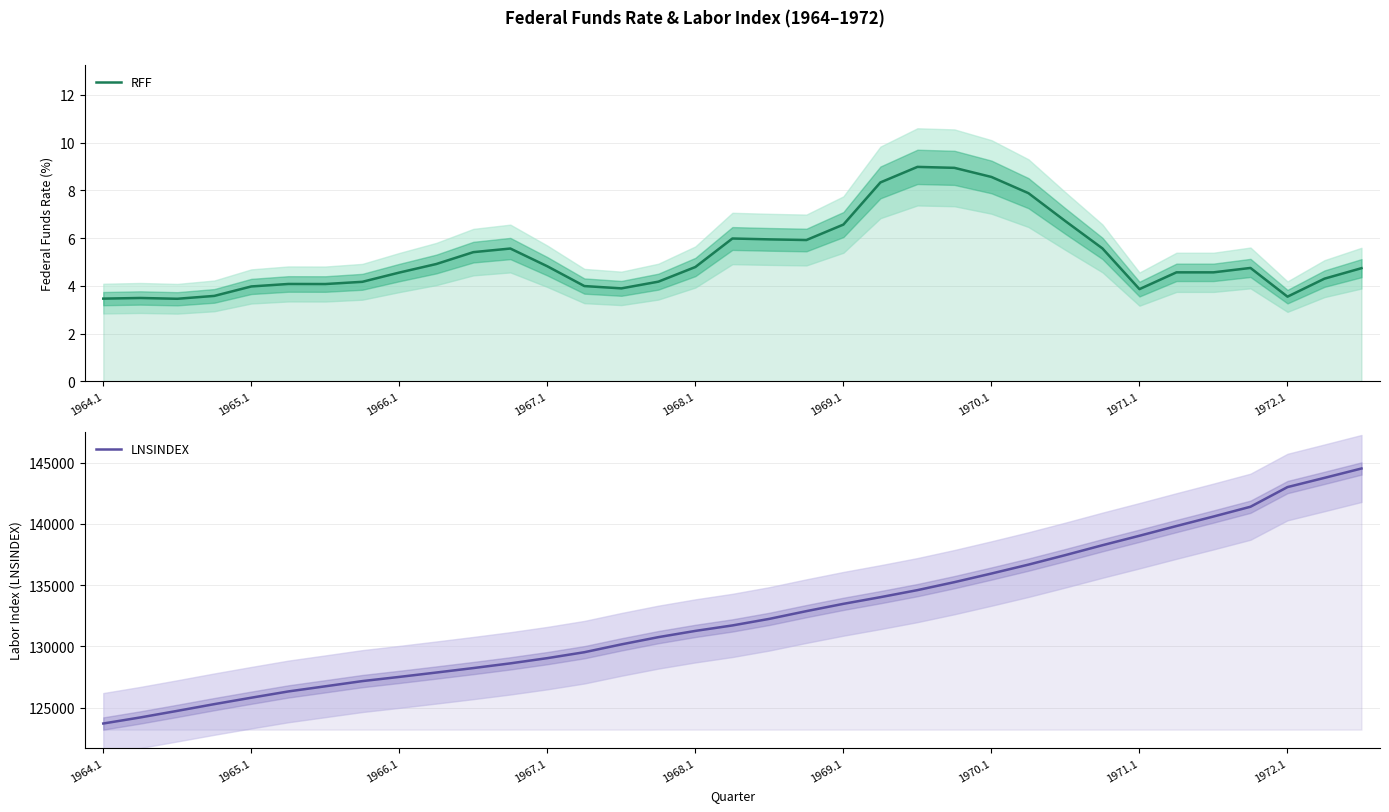

Reading left to right, extract all data points from this chart.

RFF: 3.5	3.5	3.5	3.6	4.0	4.1	4.1	4.2	4.6	4.9	5.4	5.6	4.8	4.0	3.9	4.2	4.8	6.0	5.9	5.9	6.6	8.3	9.0	8.9	8.6	7.9	6.7	5.6	3.9	4.6	4.6	4.7	3.5	4.3	4.7
LNSINDEX: 123708.0	124203.0	124739.3	125289.0	125814.0	126324.7	126745.0	127169.3	127511.3	127868.7	128233.7	128617.0	129043.7	129527.0	130165.7	130757.3	131267.0	131712.3	132250.0	132880.0	133476.0	134020.3	134595.0	135246.7	135949.7	136676.7	137456.0	138260.3	139033.7	139827.3	140602.7	141401.7	143005.3	143758.7	144522.7